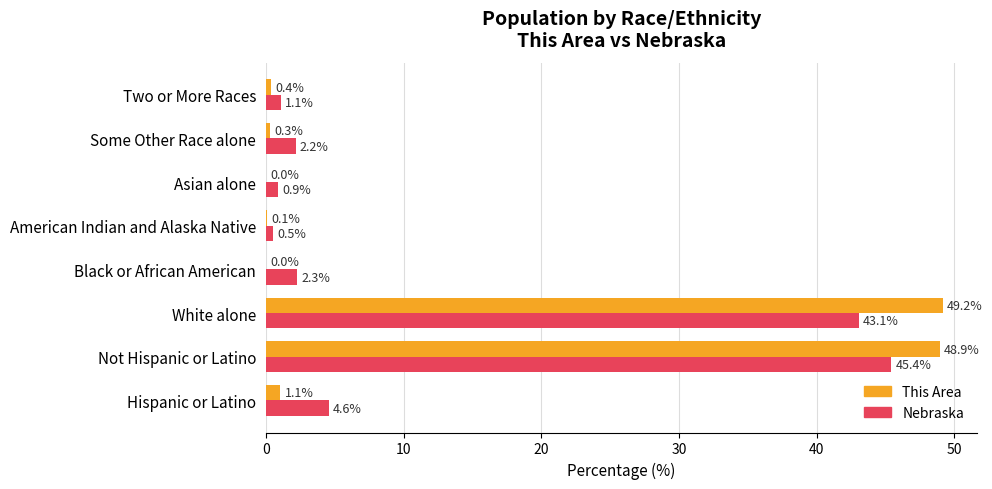

Is it true that Nebraska equals 4.6 at Hispanic or Latino?

True